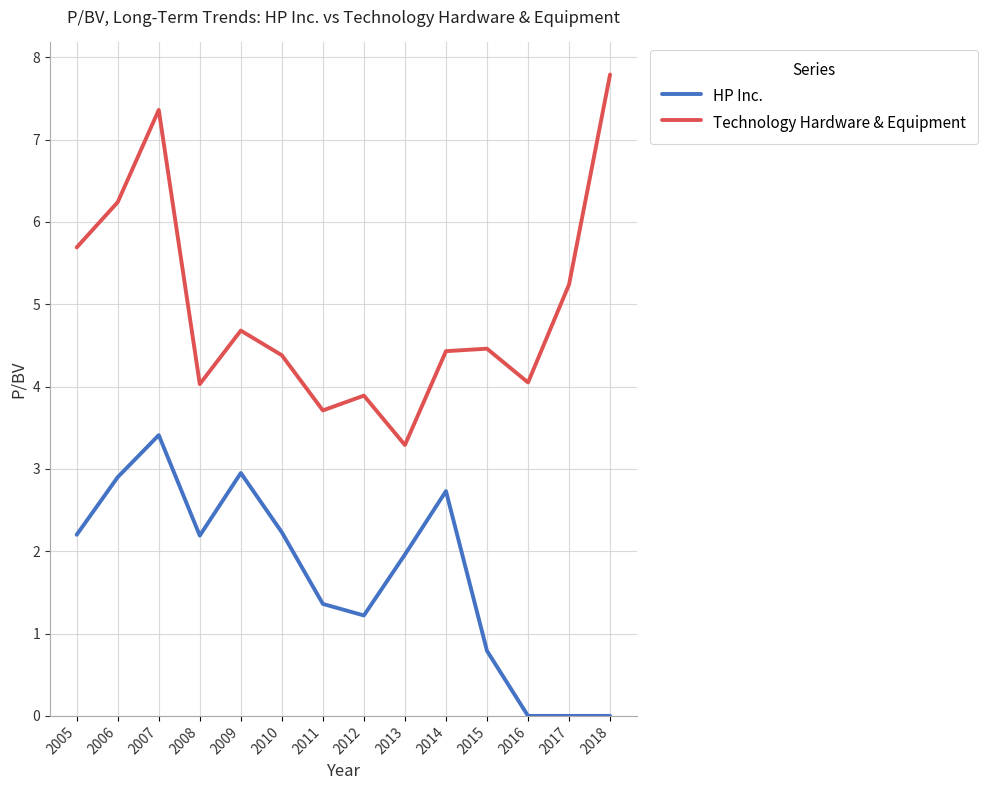

What is the maximum value shown in the chart?

7.8